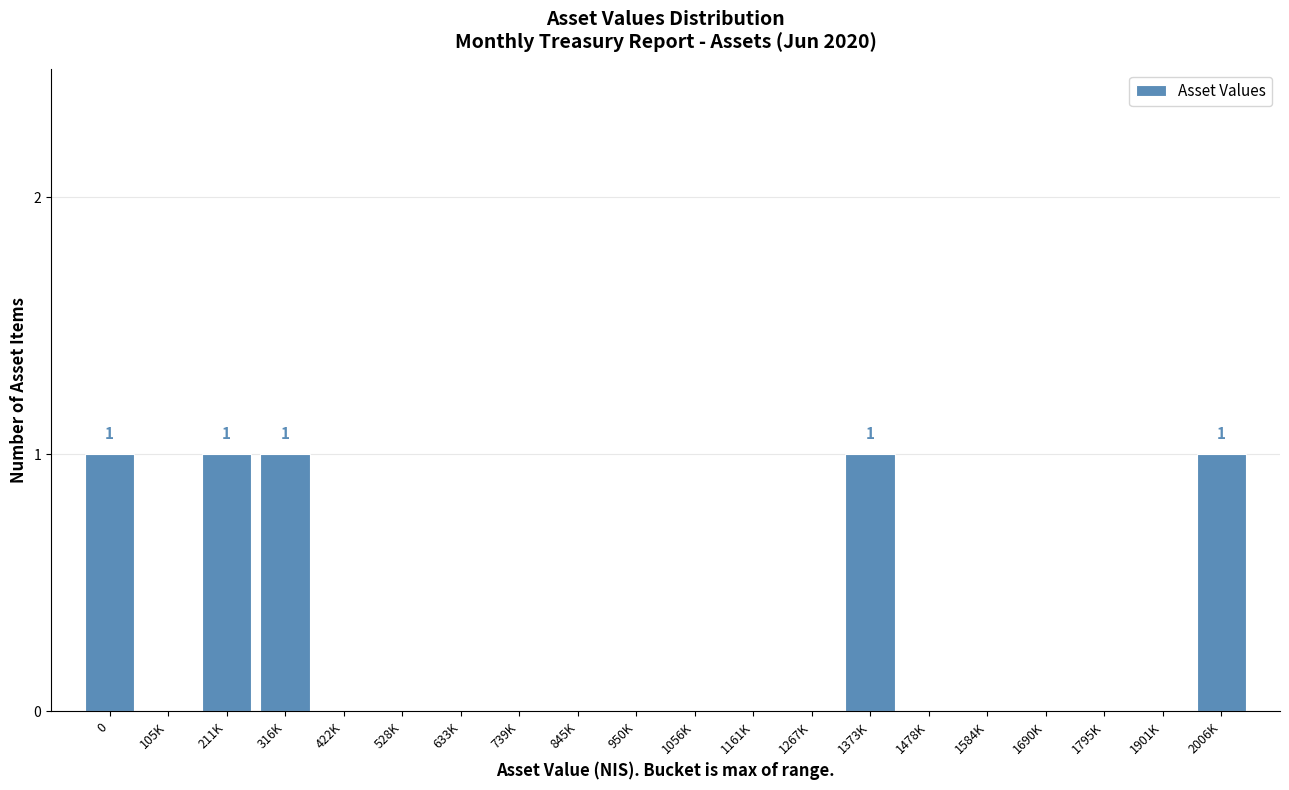

Reading left to right, list all the values displayed in this chart.

0=1	105K=0	211K=1	316K=1	422K=0	528K=0	633K=0	739K=0	845K=0	950K=0	1056K=0	1161K=0	1267K=0	1373K=1	1478K=0	1584K=0	1690K=0	1795K=0	1901K=0	2006K=1